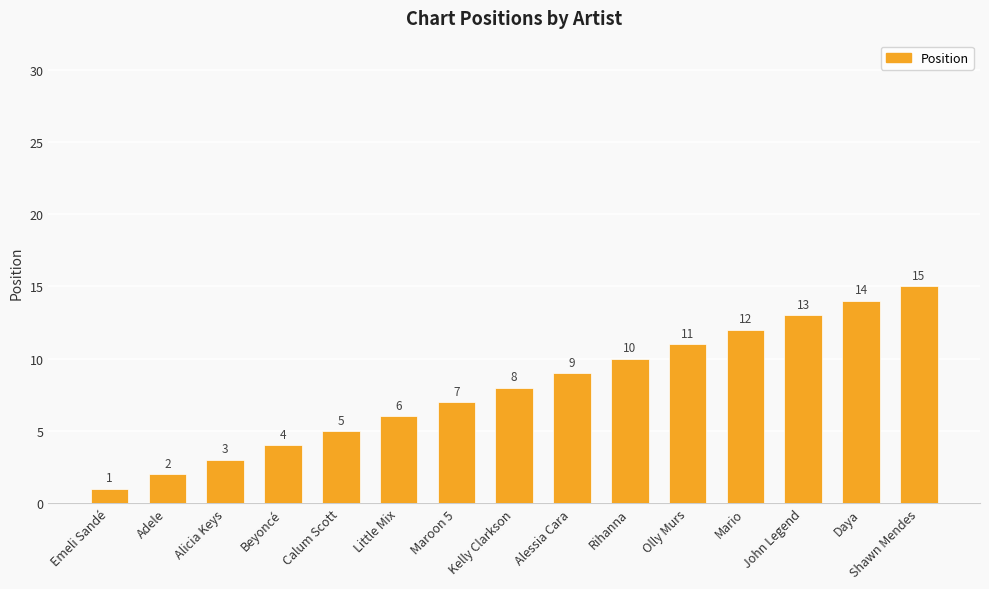

What is the label of the 14th bar from the left?

Daya